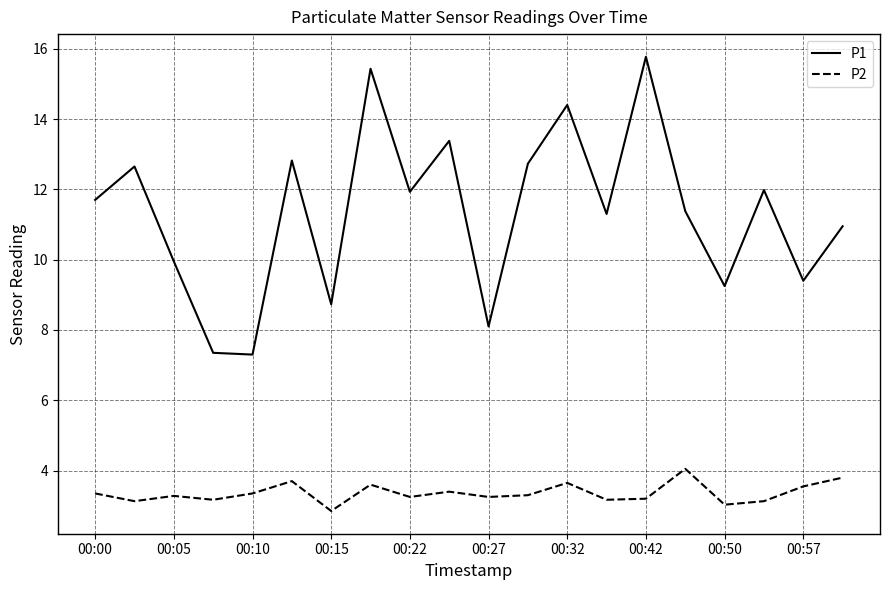

Which series has the largest total across all categories?

P1